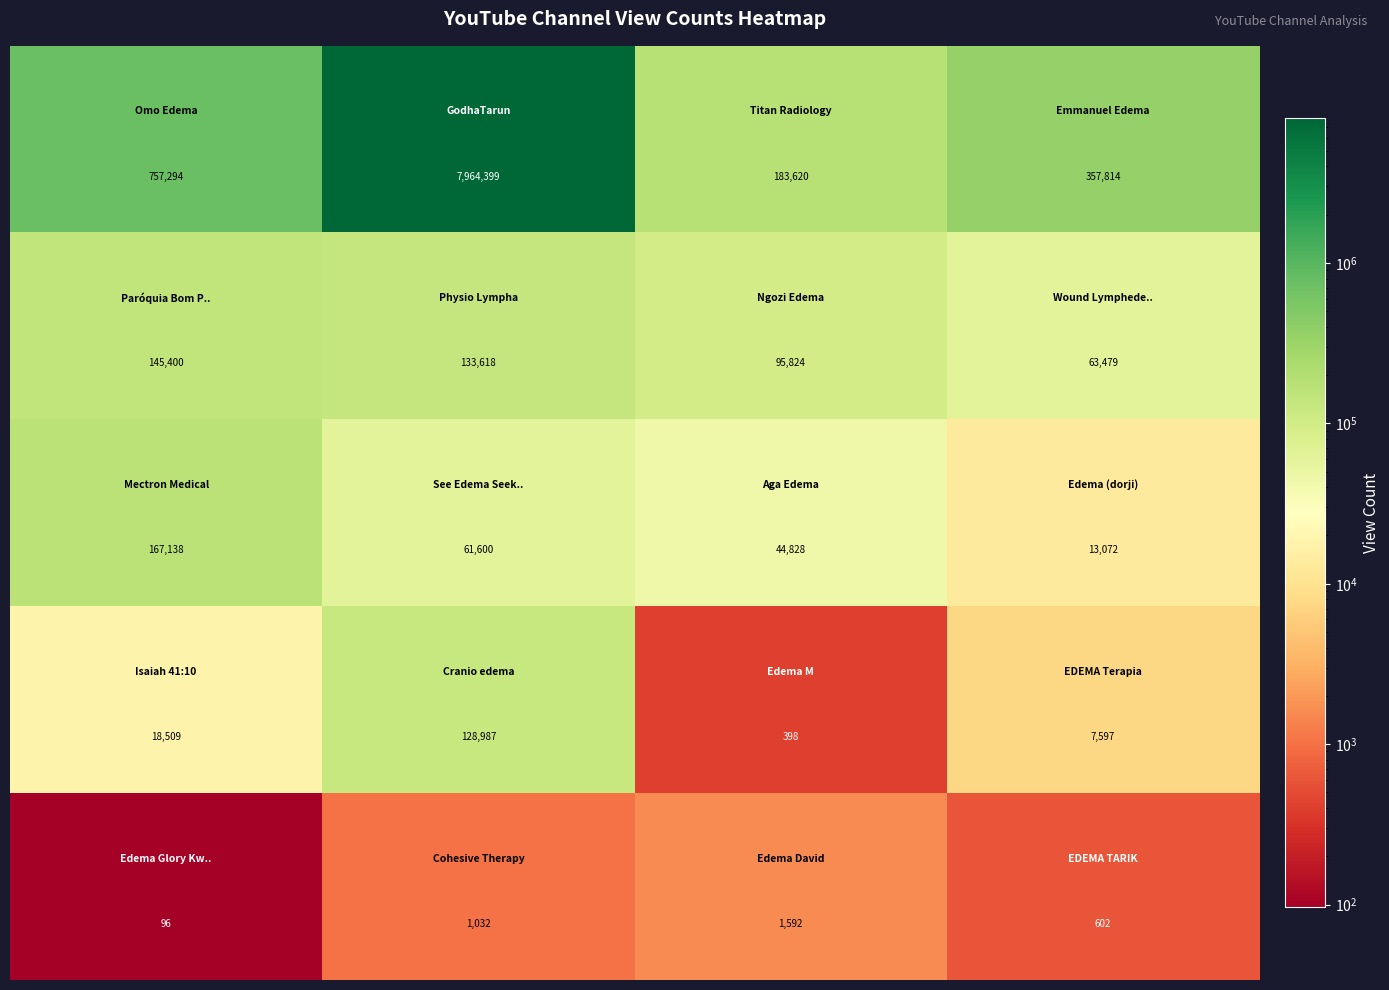

What is the maximum value shown in the chart?

7964399